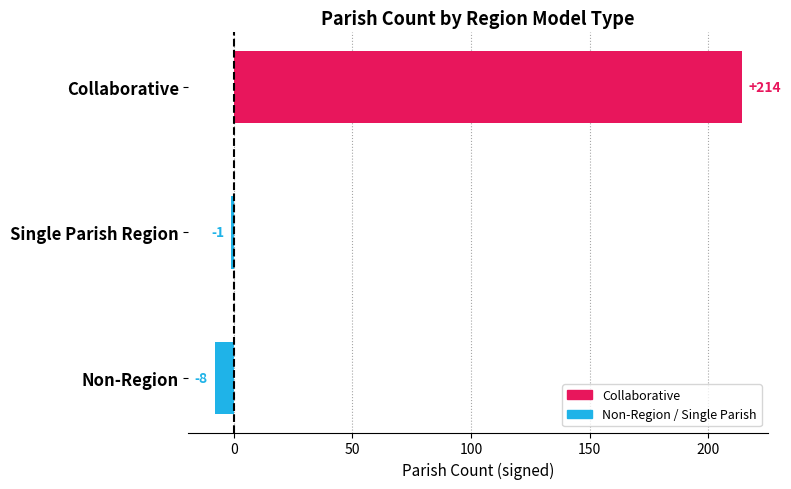

What is the average value?

68